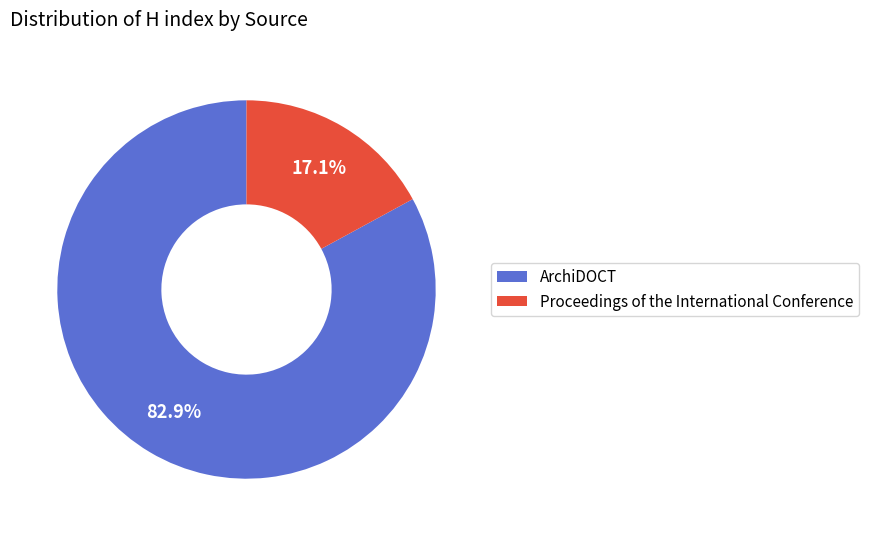

What percentage is the Proceedings of the International Conference slice, to the nearest percent?

17%